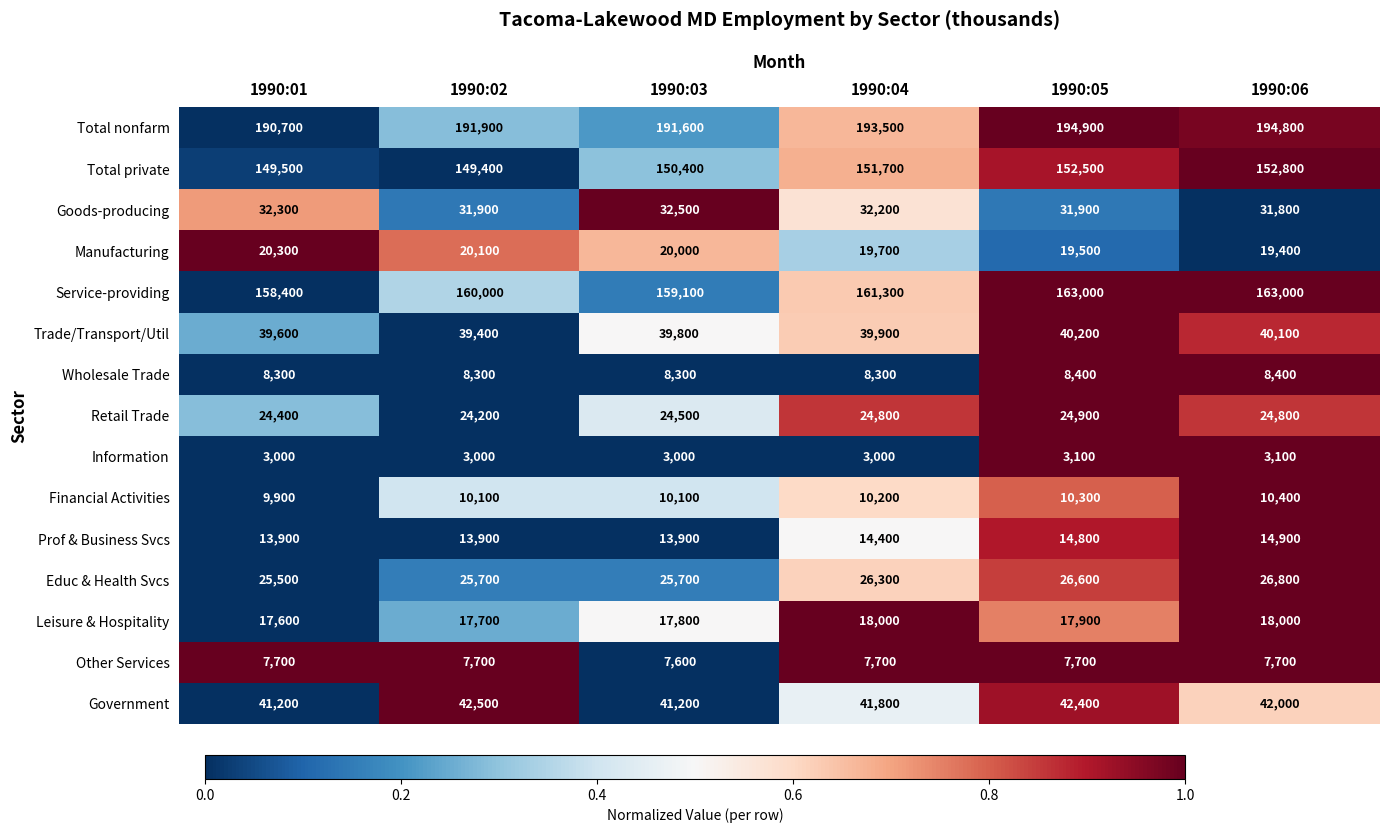

Is it true that Financial Activities equals 10400 at 1990:06?

True